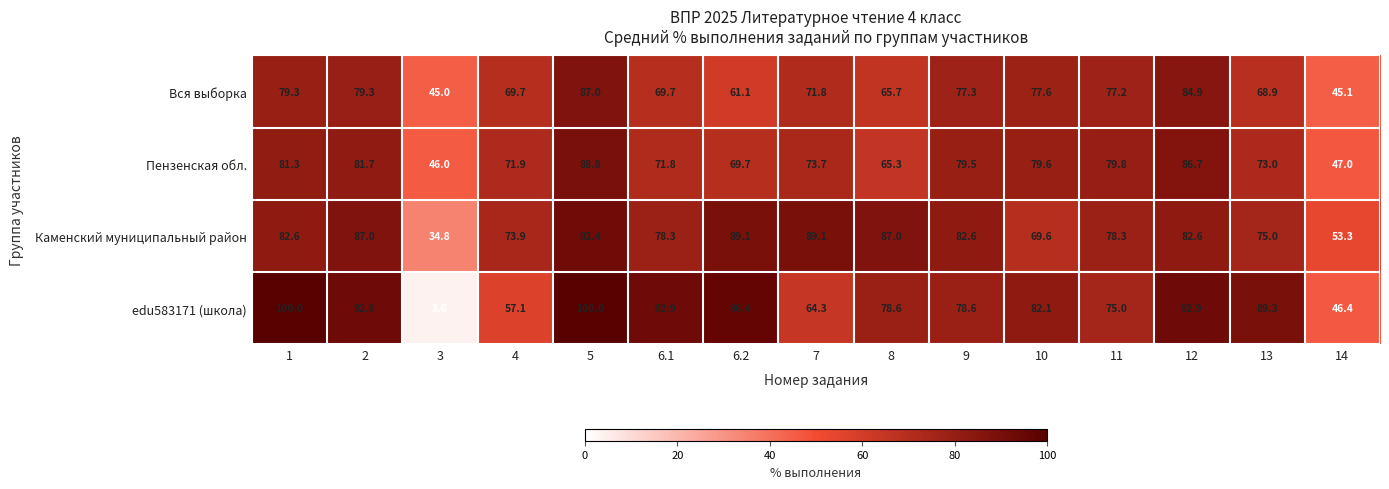

How many data points in edu583171 (школа) are less than 82?

7